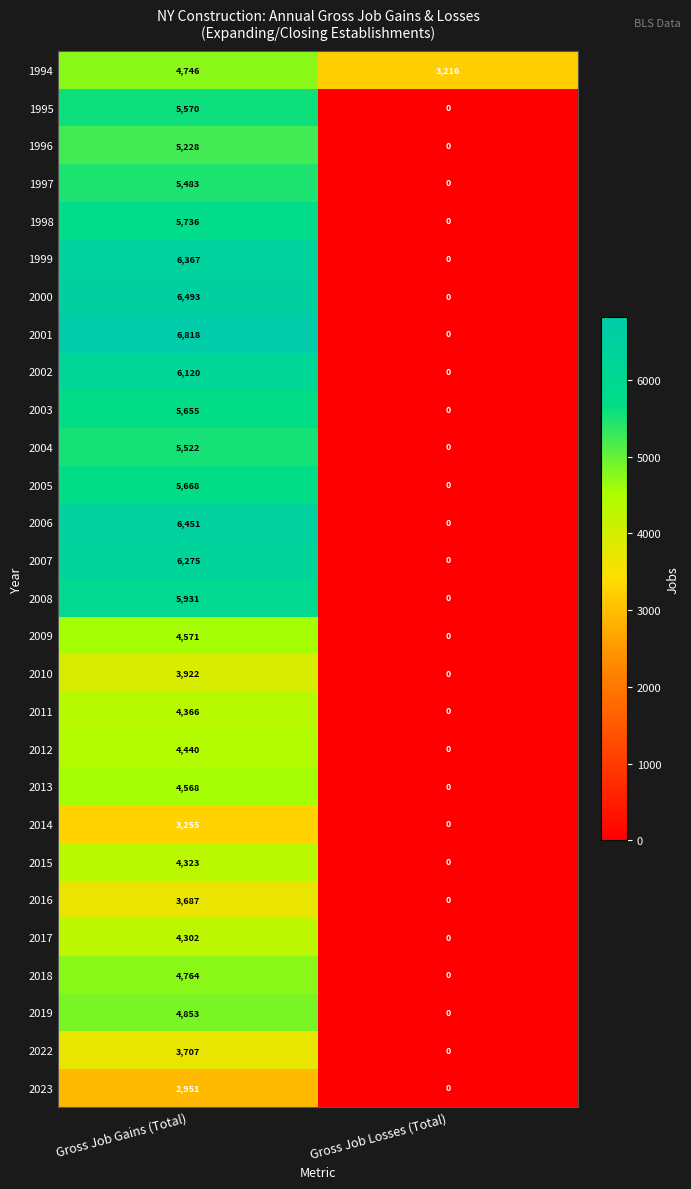

Rank the series at Gross Job Gains (Total) from highest to lowest value.

2001, 2000, 2006, 1999, 2007, 2002, 2008, 1998, 2005, 2003, 1995, 2004, 1997, 1996, 2019, 2018, 1994, 2009, 2013, 2012, 2011, 2015, 2017, 2010, 2022, 2016, 2014, 2023